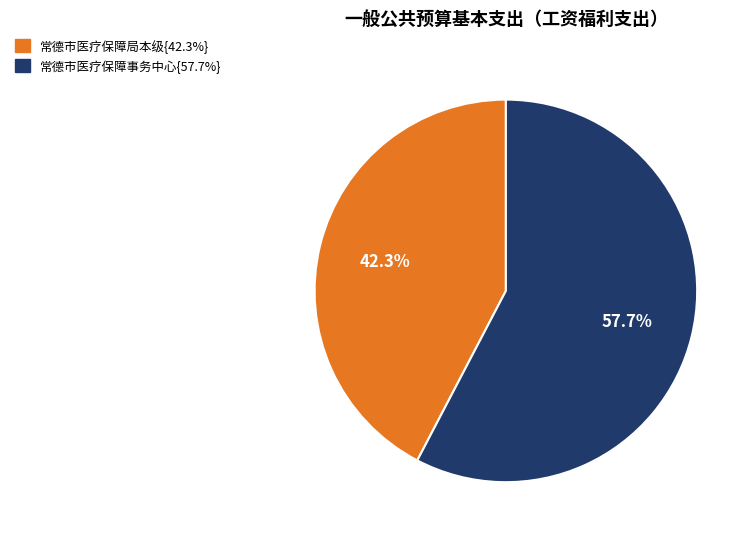

Is there a majority slice in this chart?

Yes